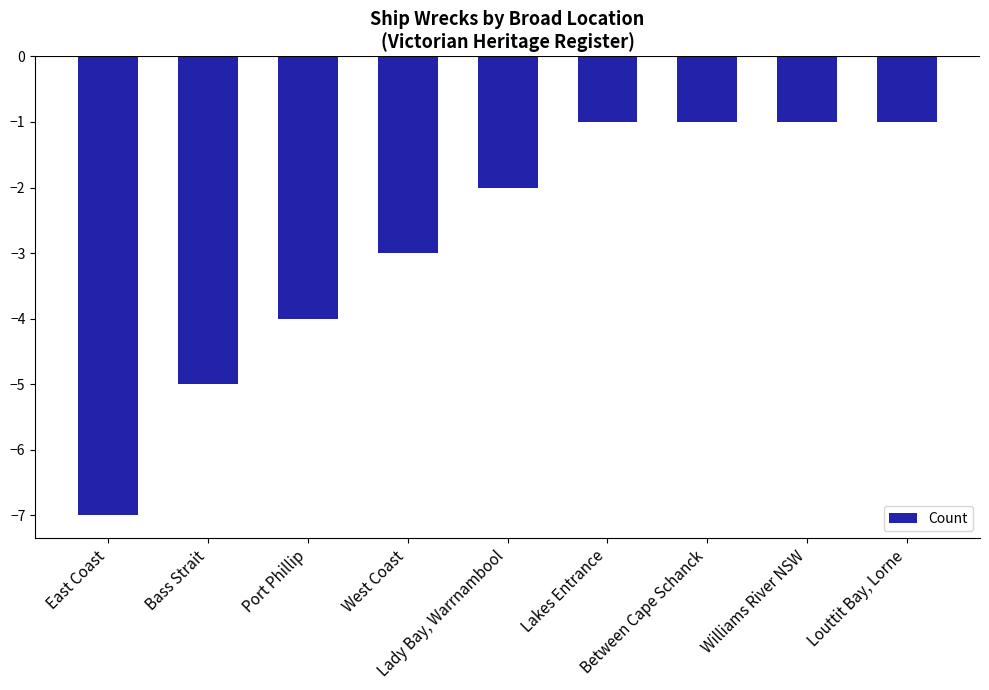

Are the bars horizontal?

No